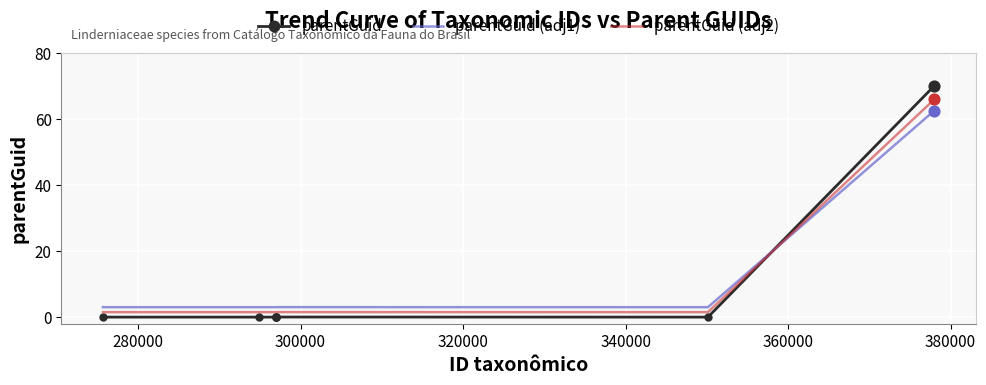

Which series has the largest range (max minus min)?

parentGuid